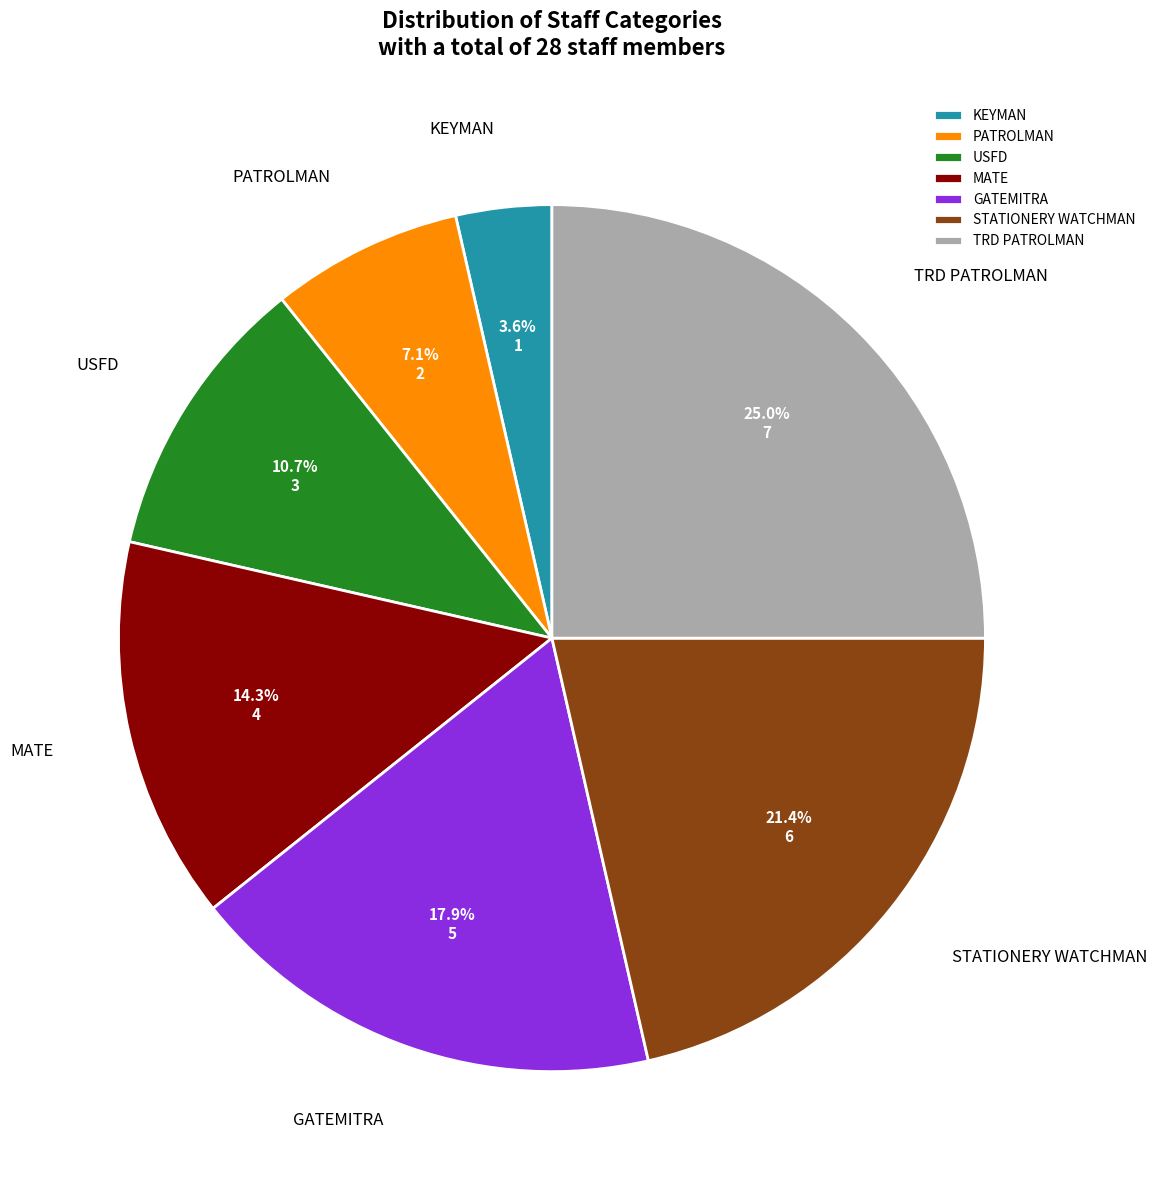

True or false: USFD accounts for 11% of the total.

True